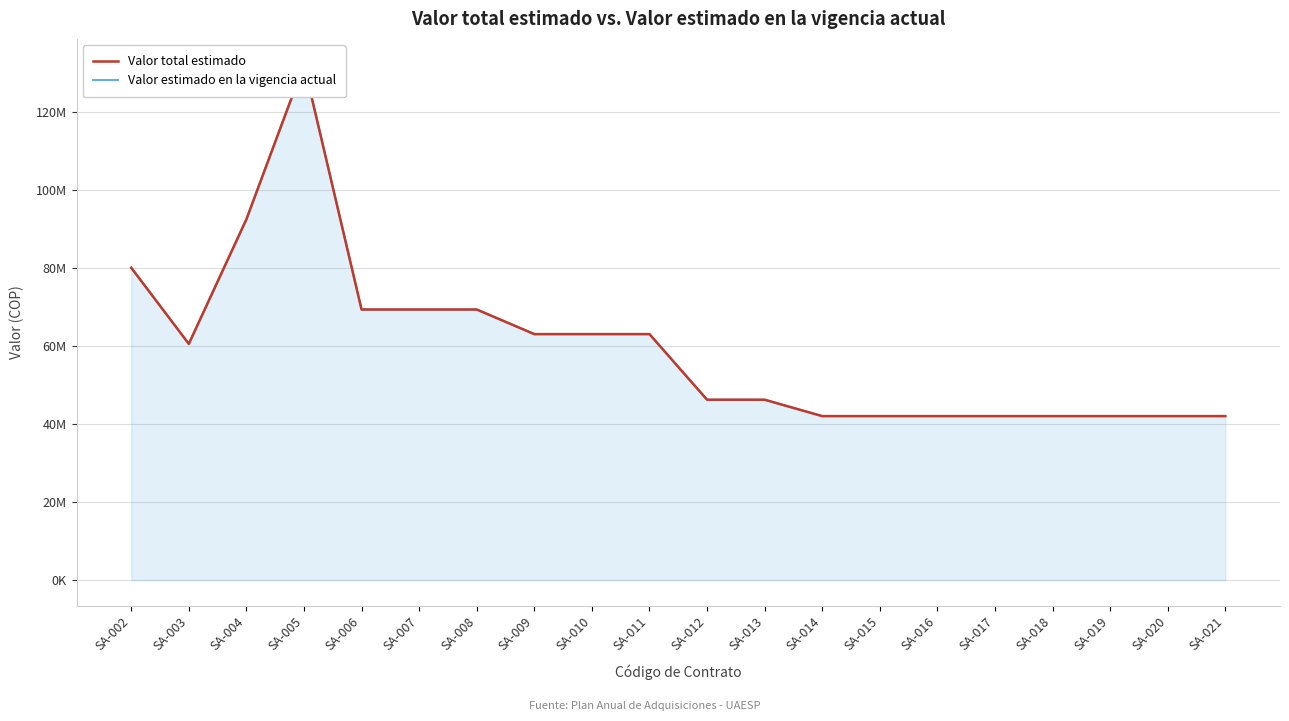

What is the value of the Valor estimado en la vigencia actual point at the 3rd from the left?

92400000